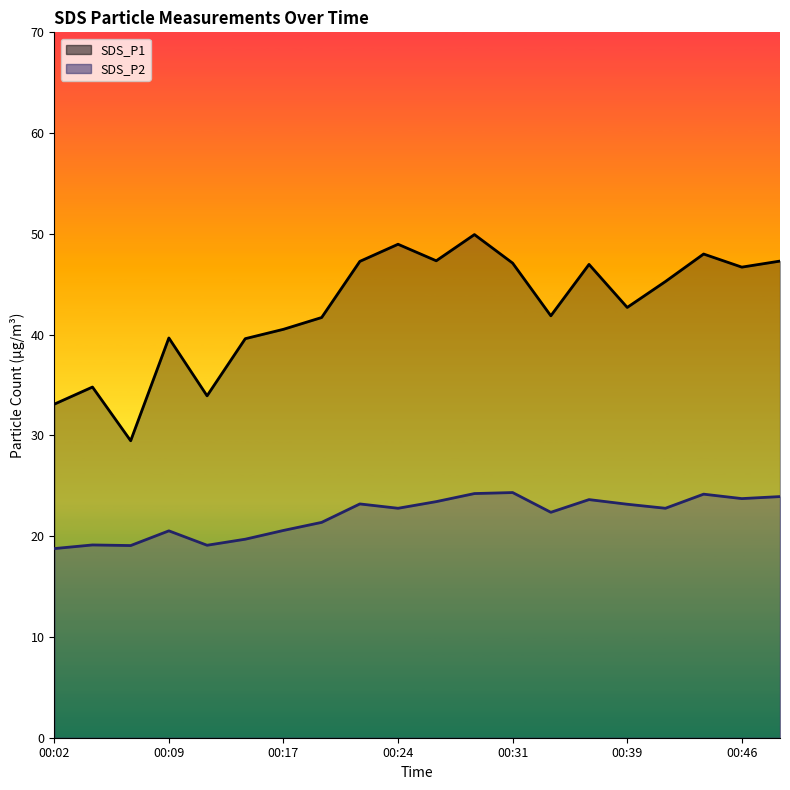

What is the difference between the SDS_P1 line values at 13 and 8?

5.4